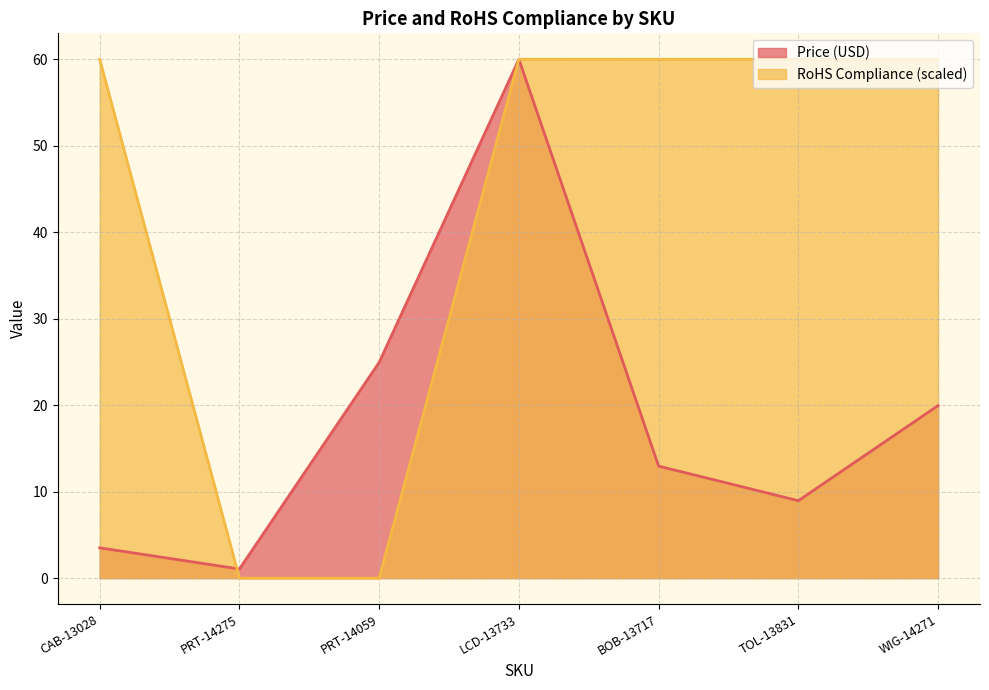

Is it true that Price (USD) equals 3.5 at CAB-13028?

True